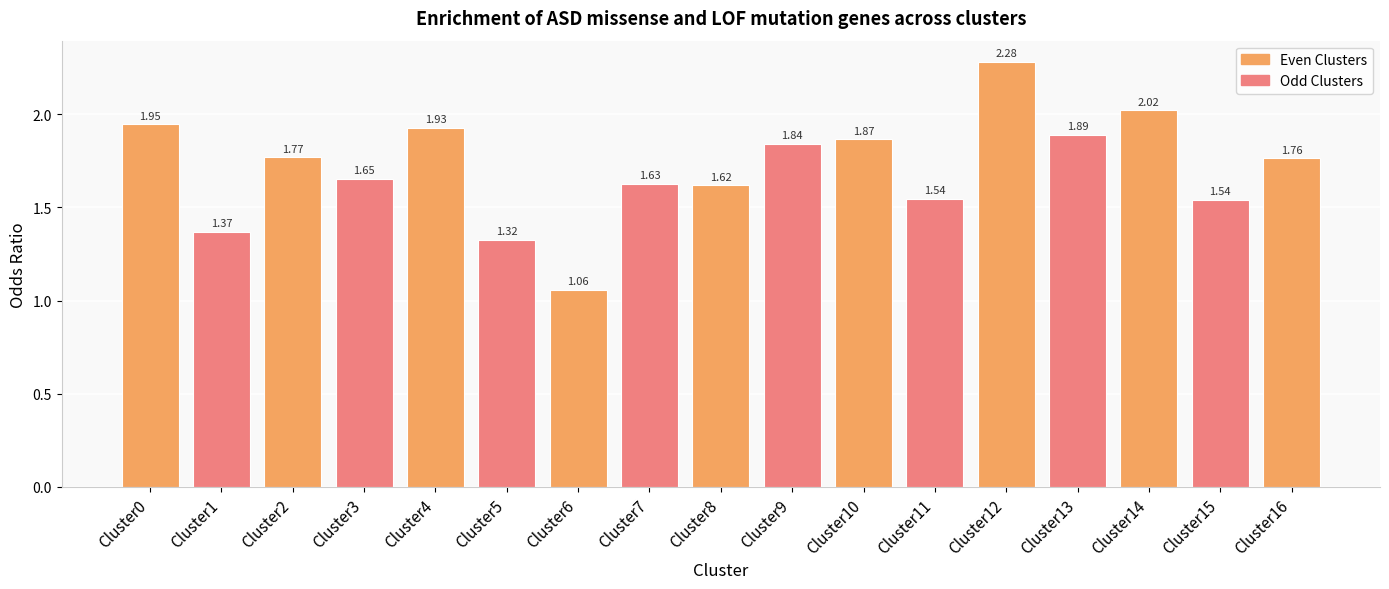

Approximately how many times larger is the value at Cluster4 compared to Cluster9?

1.0